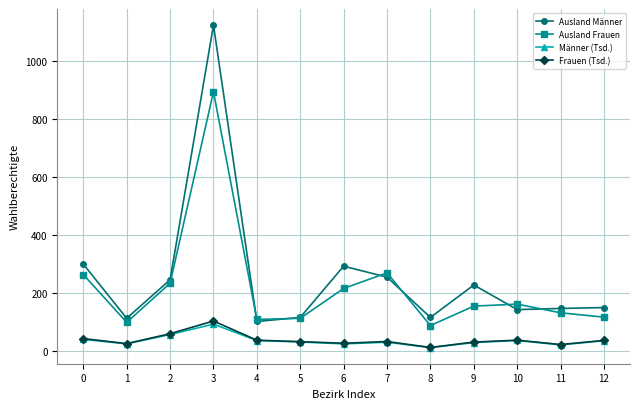

The Ausland Frauen series shows 99.0 at 1. True or false?

True